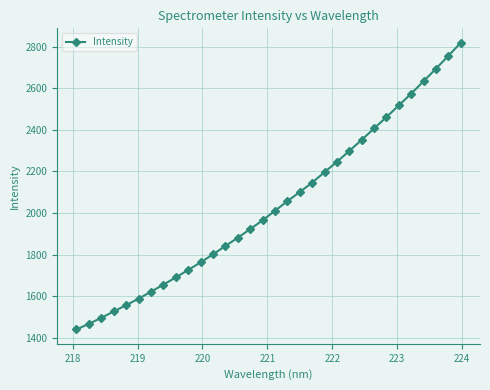

Is this an area chart (filled region under the line)?

No